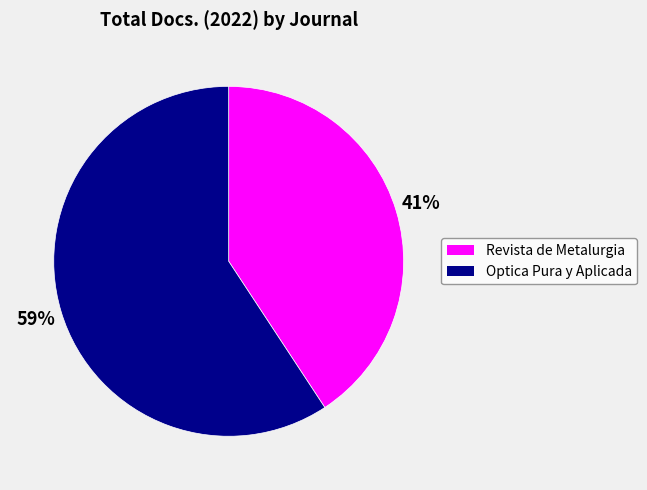

Is Revista de Metalurgia the majority of the pie?

No